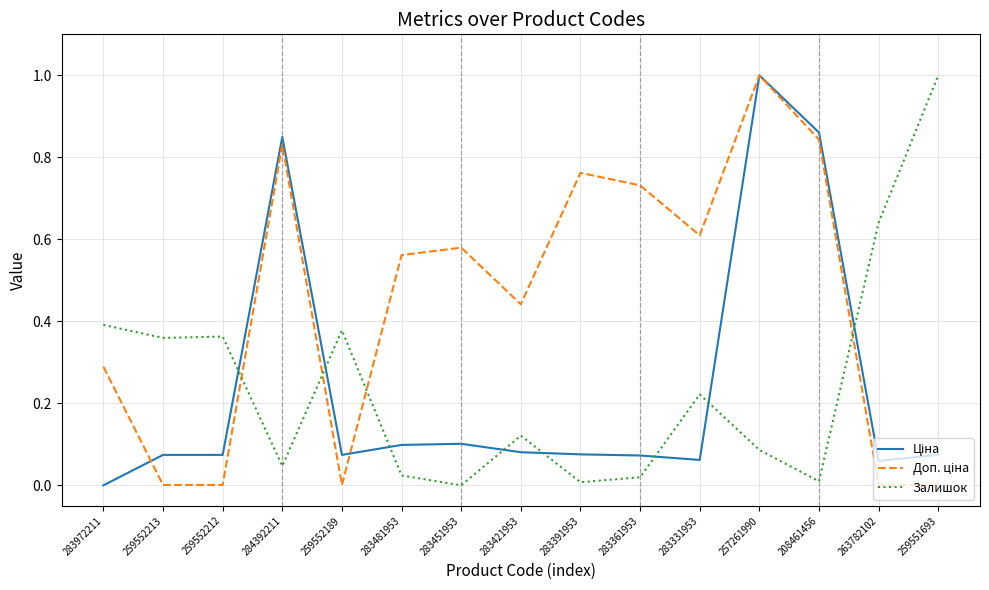

What position from the right is 283421953?

8